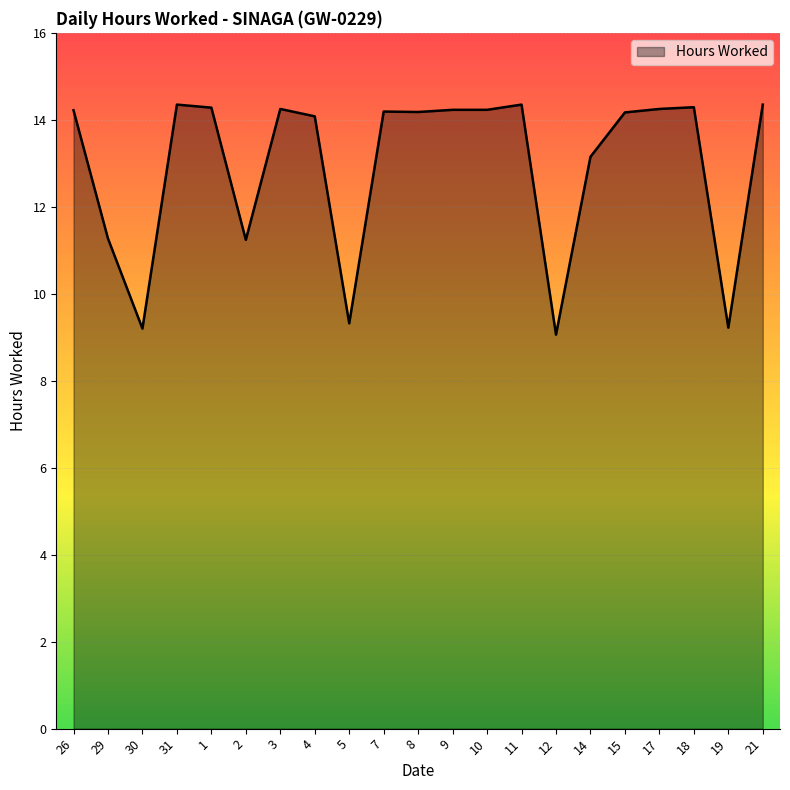

What is the change in value from 29 to 30?

-2.1